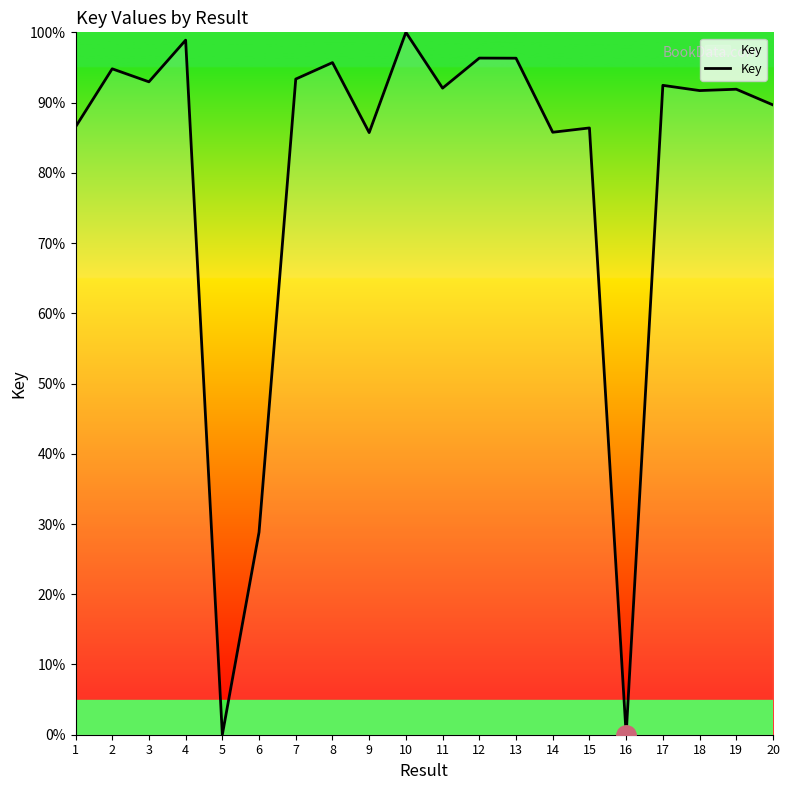

How many lines are shown in the chart?

1